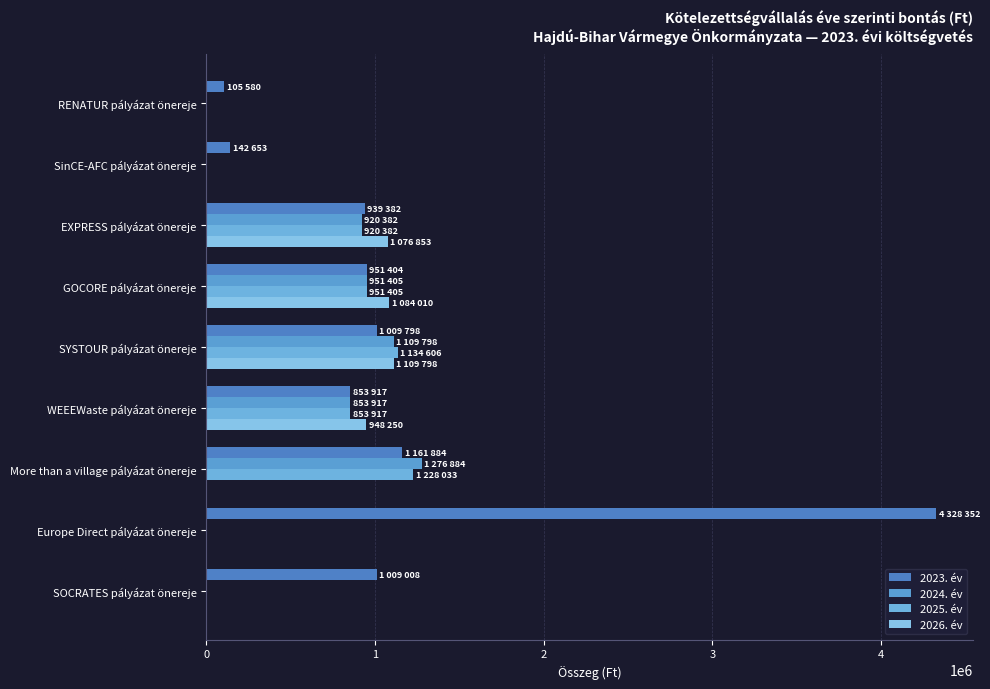

Which series has the widest spread of values?

2023. év